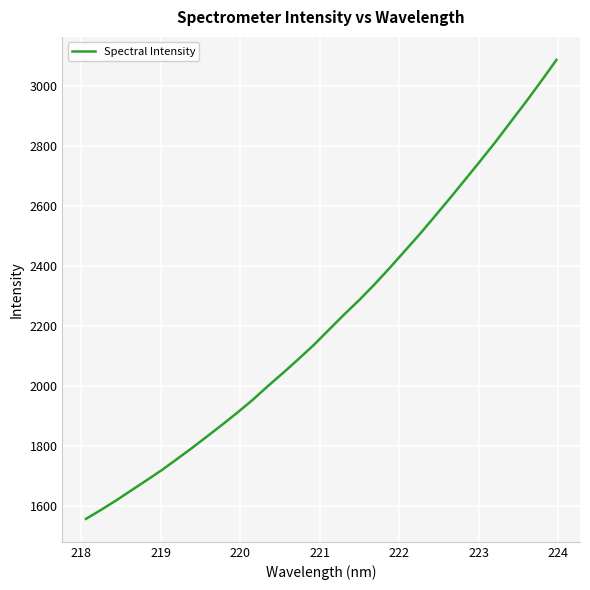

What is the minimum value shown in the chart?

1557.4